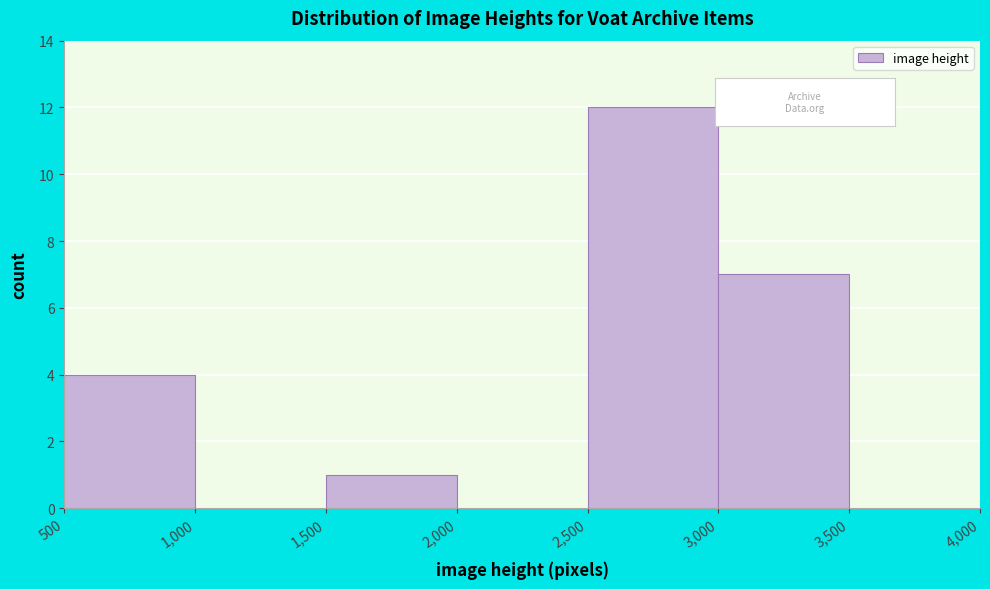

What is the height of the bar covering 2,500 to 3,000 on the x-axis? The values are not printed on the chart, so give them approximately, as read against the axis.

12